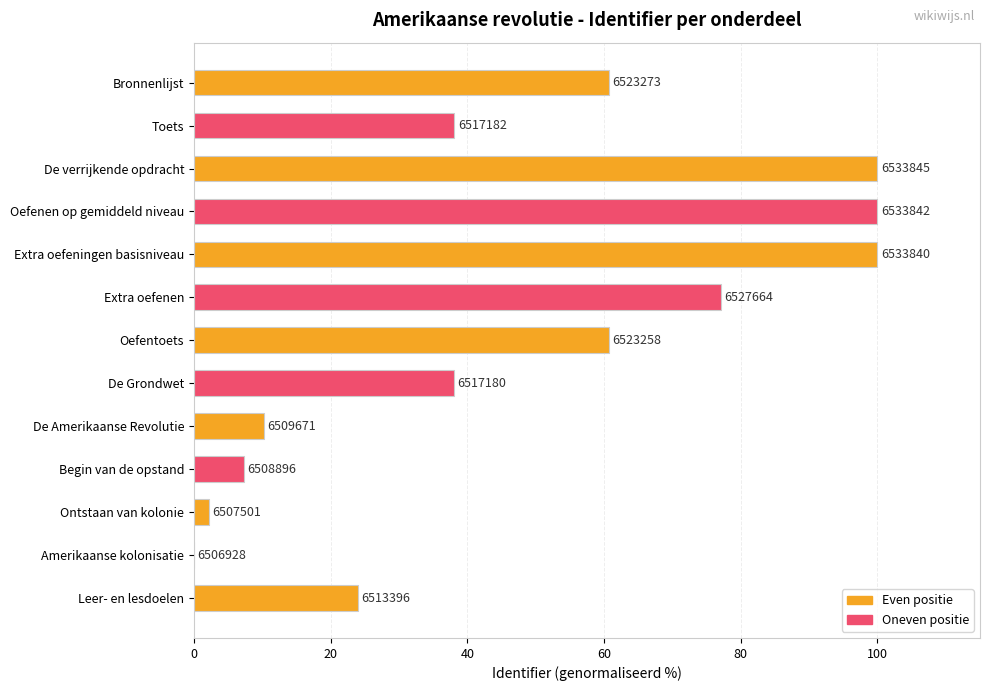

What is the sum of all values?

618.2